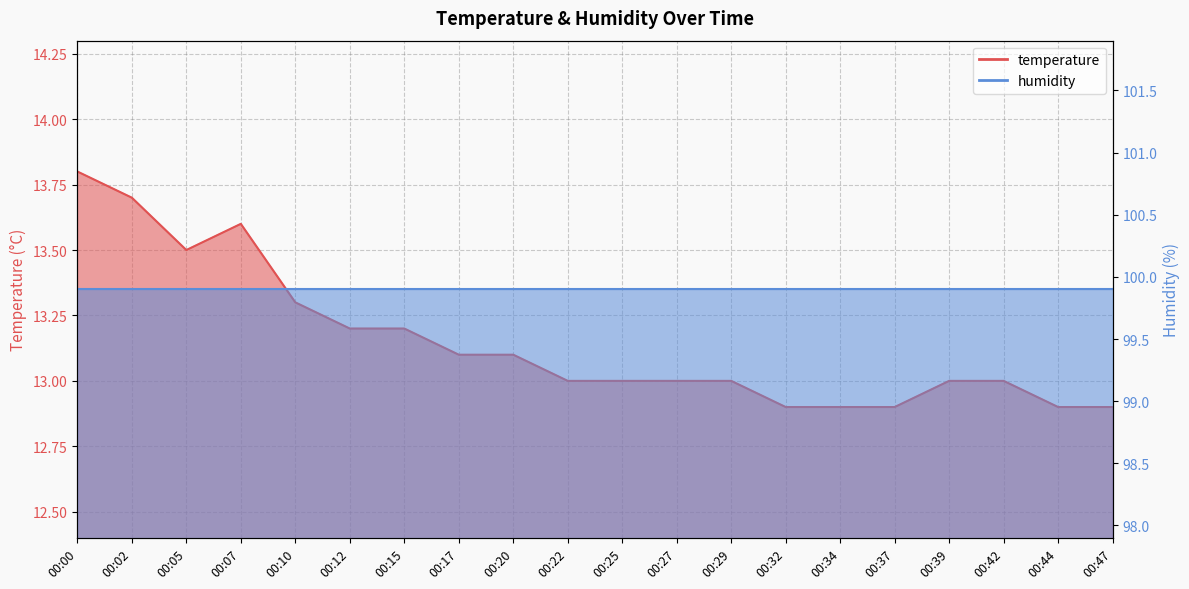

How many values are below 13?

5